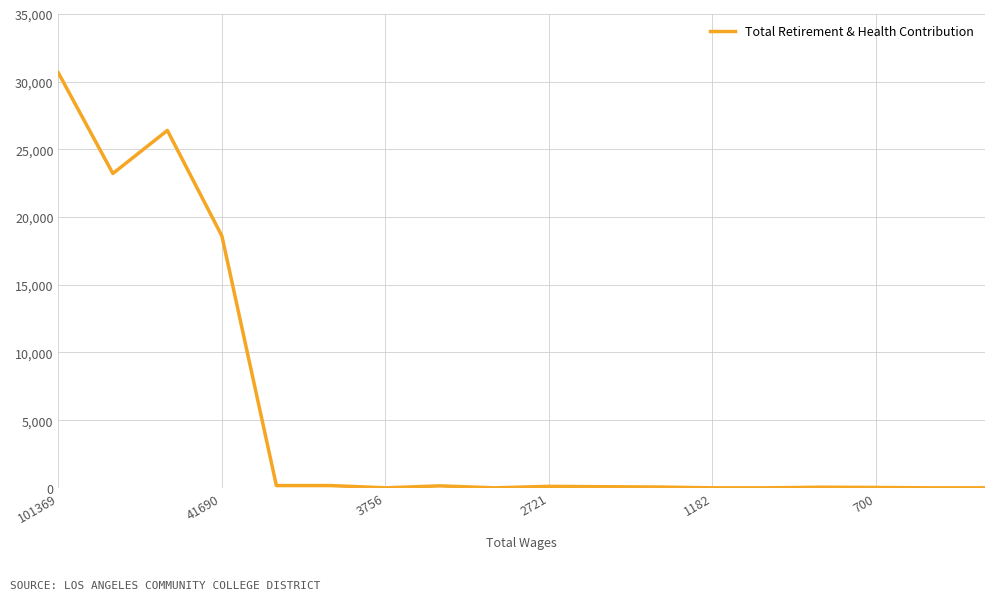

What is the maximum value shown in the chart?

30652